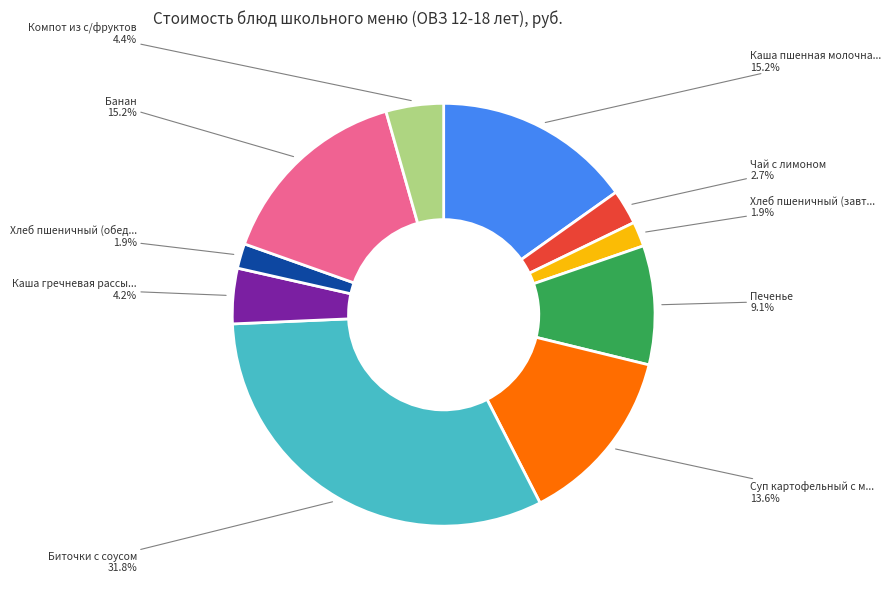

Does any single category account for the majority?

No